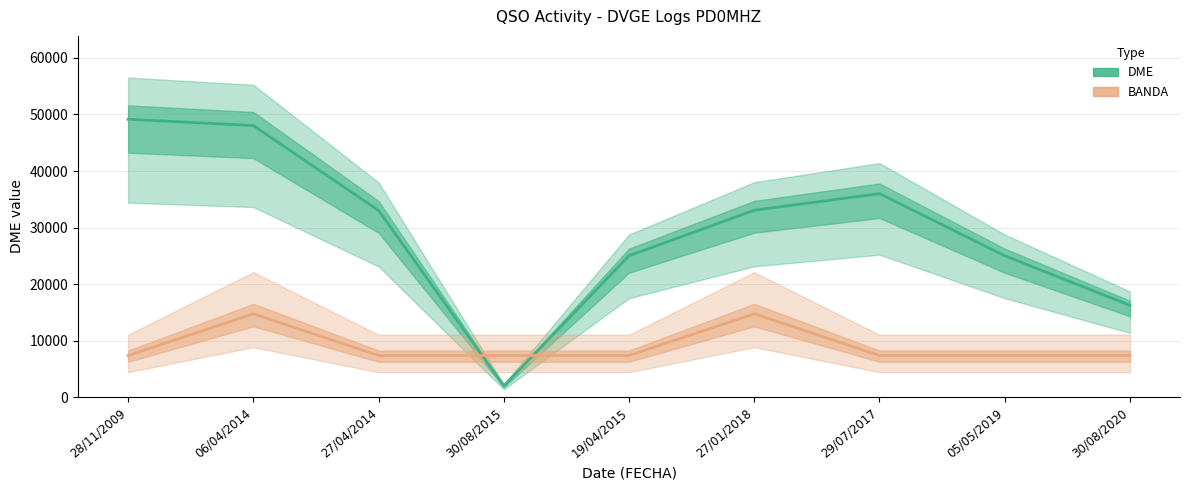

Rank the series at 27/01/2018 from lowest to highest value.

BANDA, DME